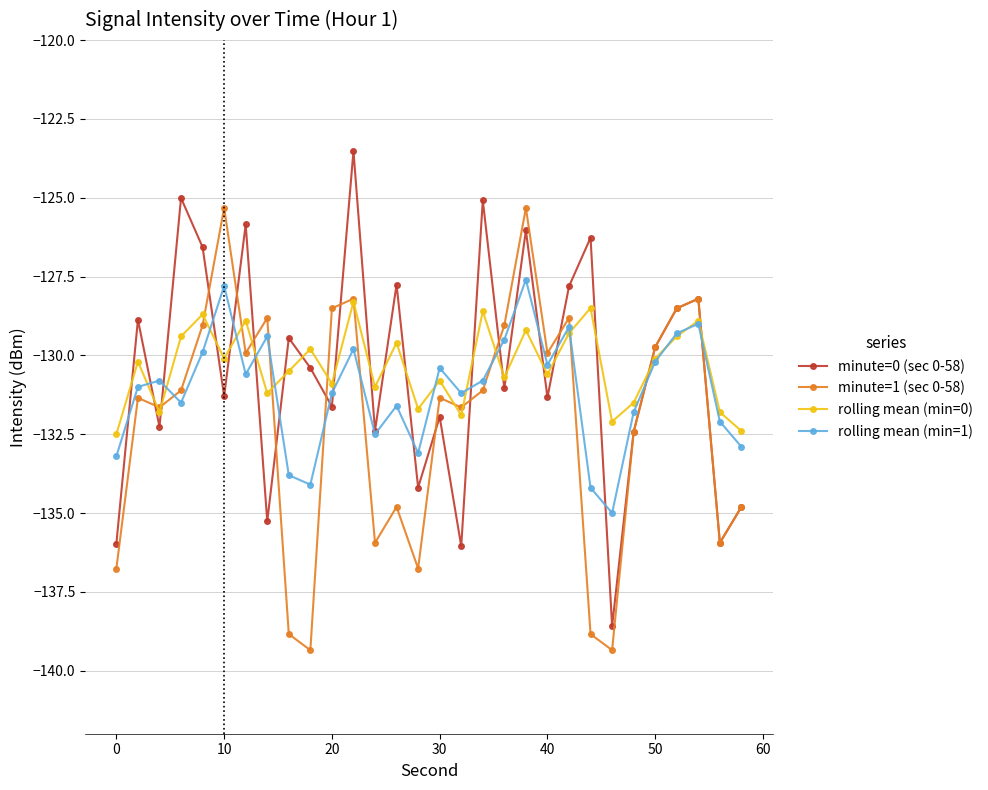

What is the maximum value shown in the chart?

-123.5